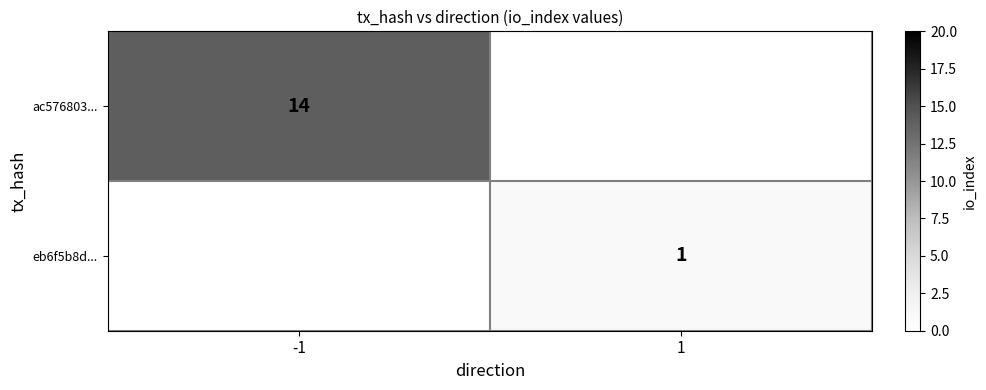

What is the maximum value shown in the chart?

14.0